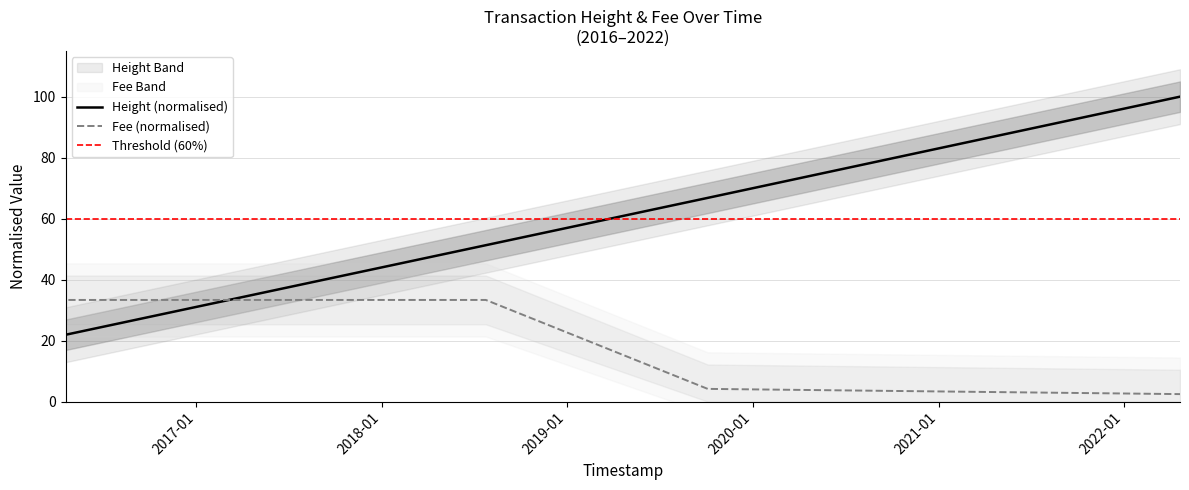

Is the value of Fee at 2018-04-25 10:54:45 greater than the value of Height at 2016-04-18 16:46:03?

Yes